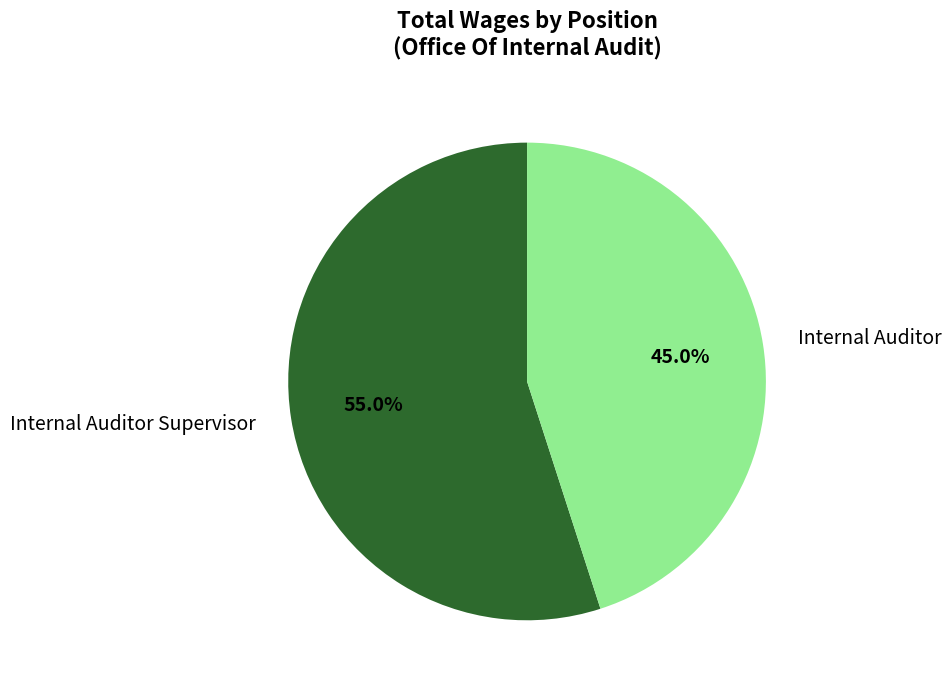

To the nearest percent, what percentage of the pie is Internal Auditor Supervisor?

55%